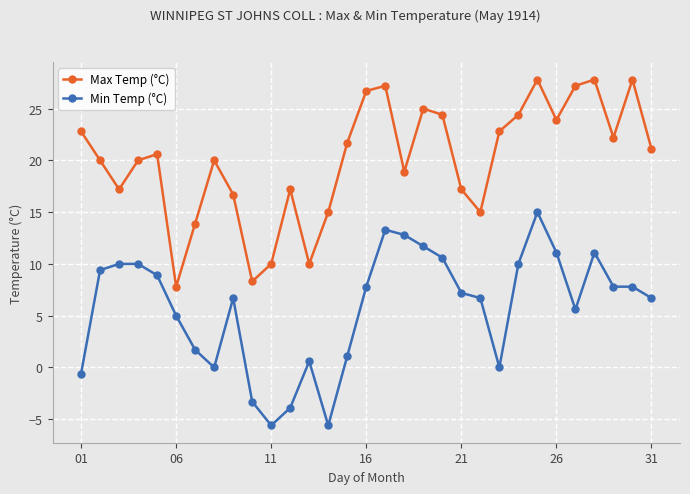

Is this an area chart (filled region under the line)?

No